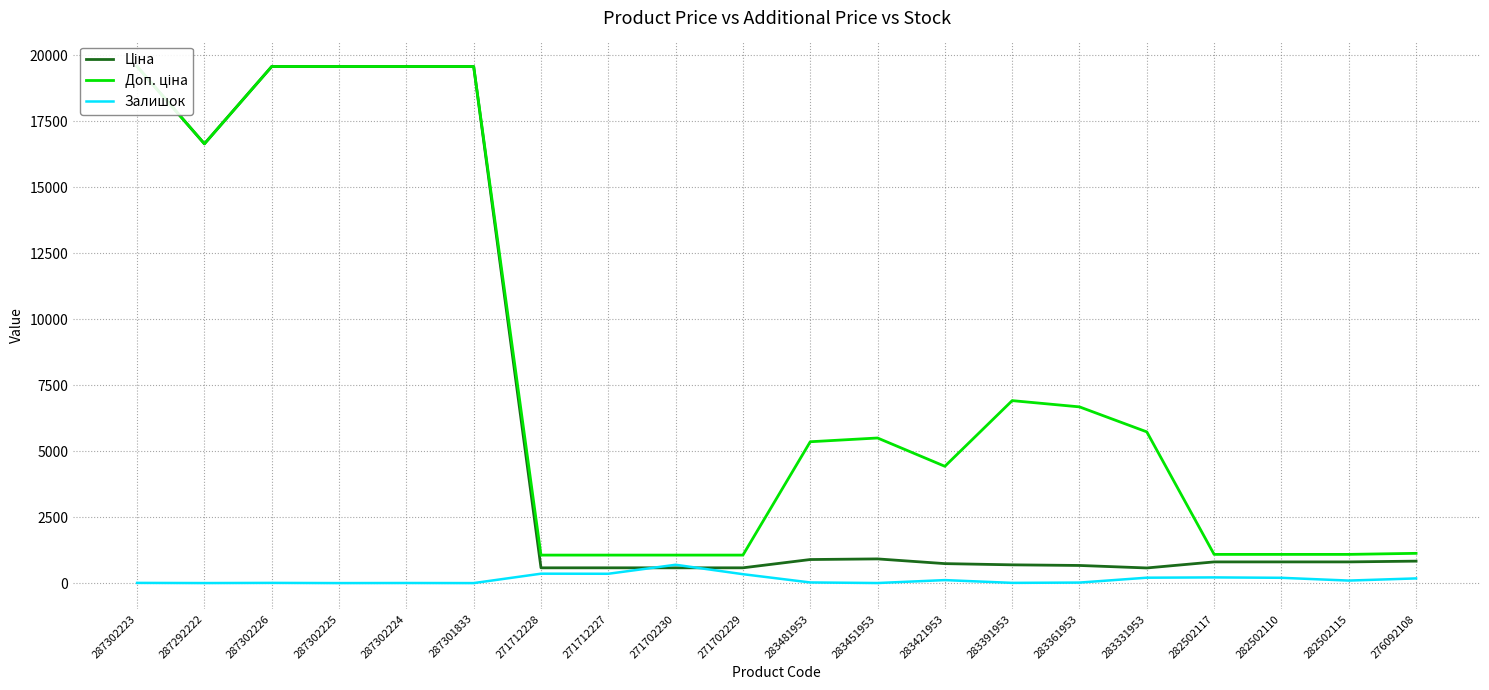

What are all the series names shown in the legend?

Ціна, Доп. ціна, Залишок